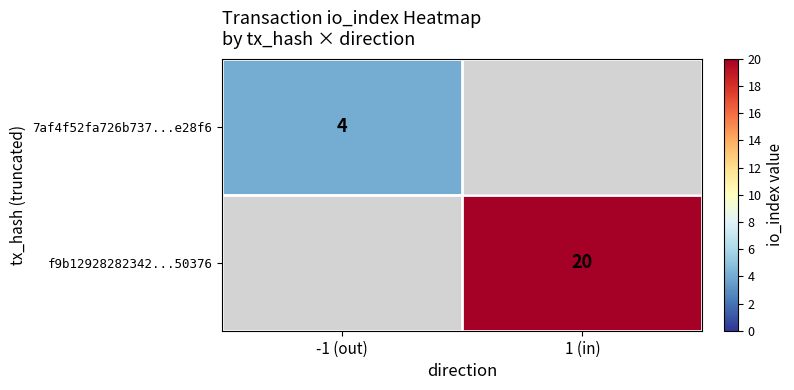

Count the number of data series in this chart.

2